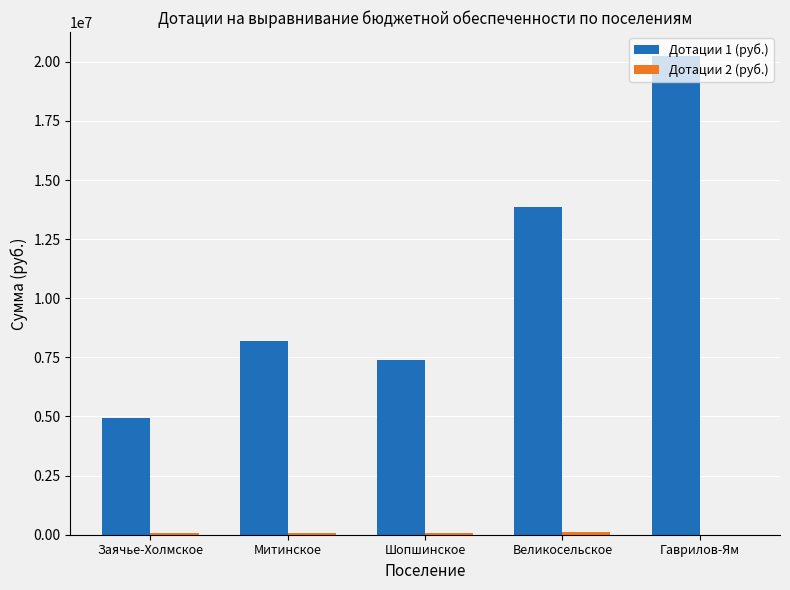

Which series has the largest range (max minus min)?

Дотации 1 (руб.)